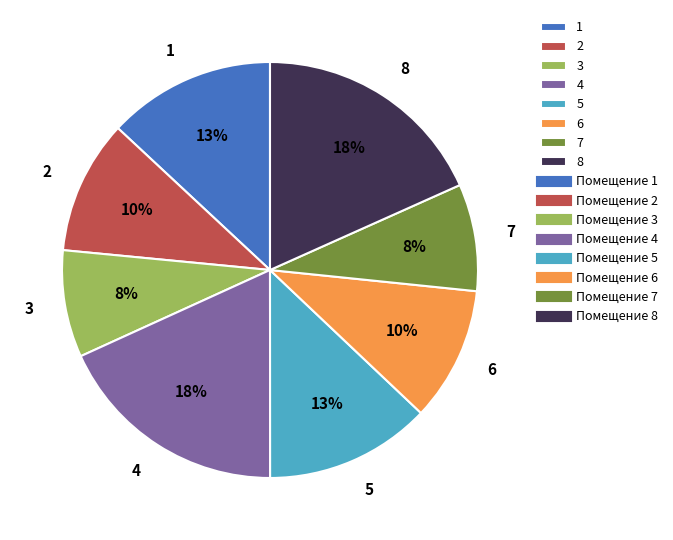

To the nearest percent, what portion does 1 represent?

13%